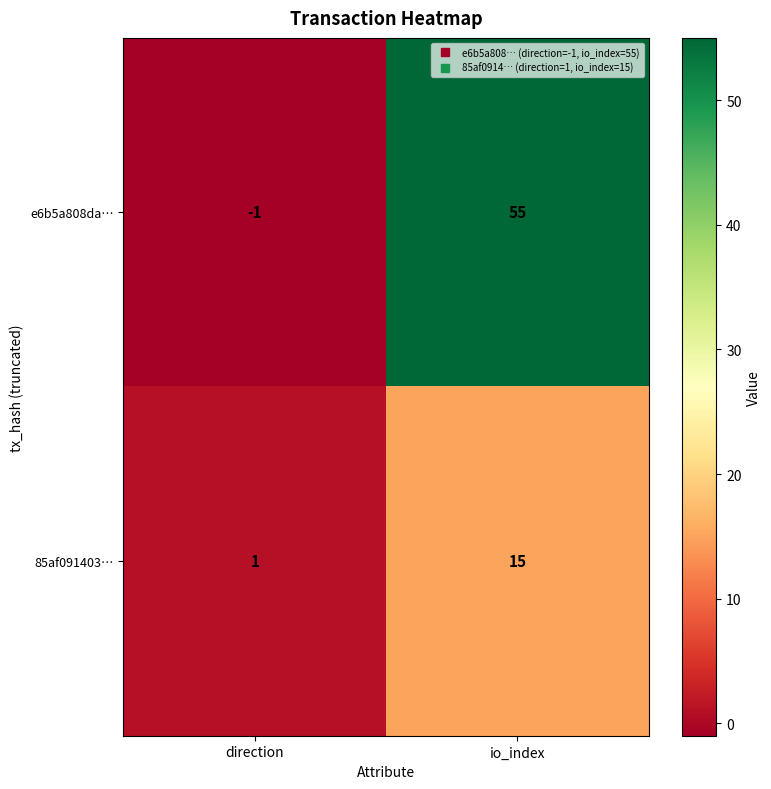

Is it true that e6b5a808da… equals -1 at direction?

True